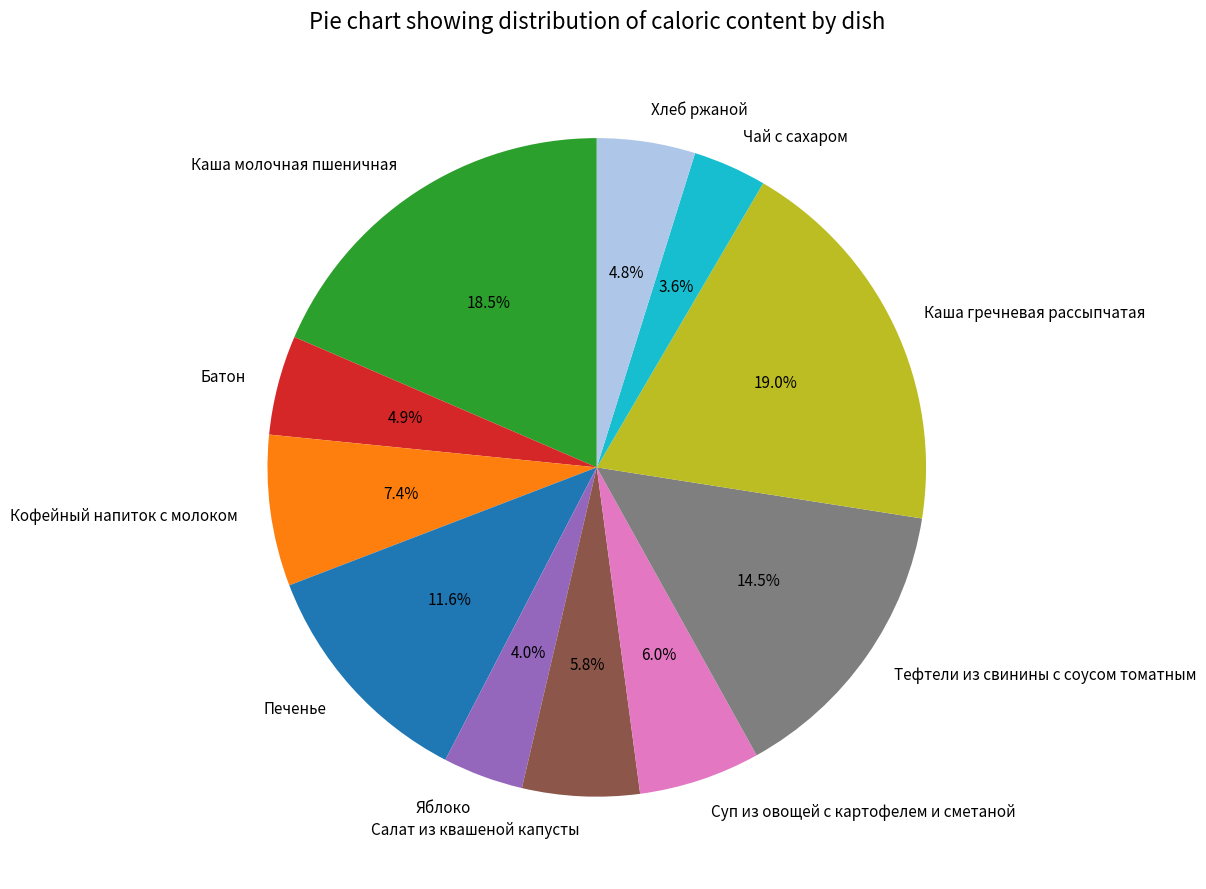

What percentage is the Батон slice, to the nearest percent?

5%